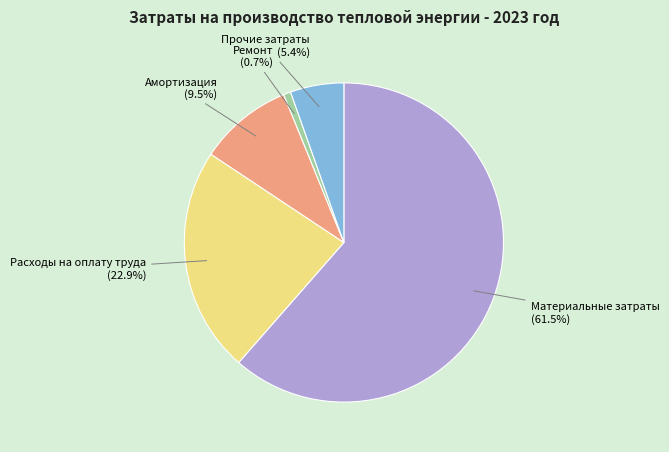

Is there any slice that represents more than half of the pie?

Yes